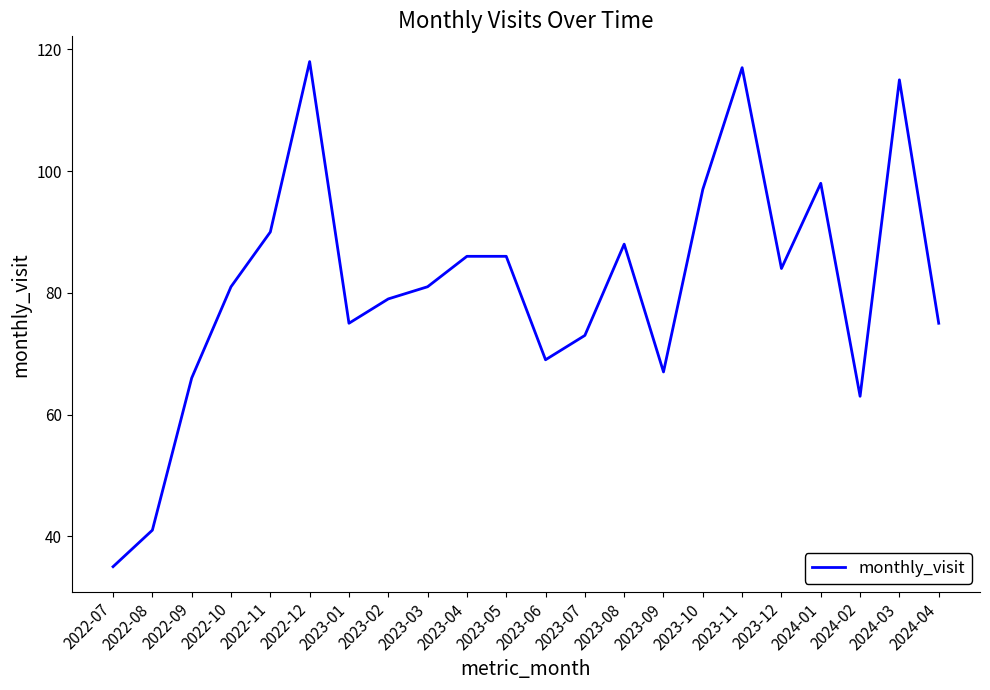

What is the average value?

81